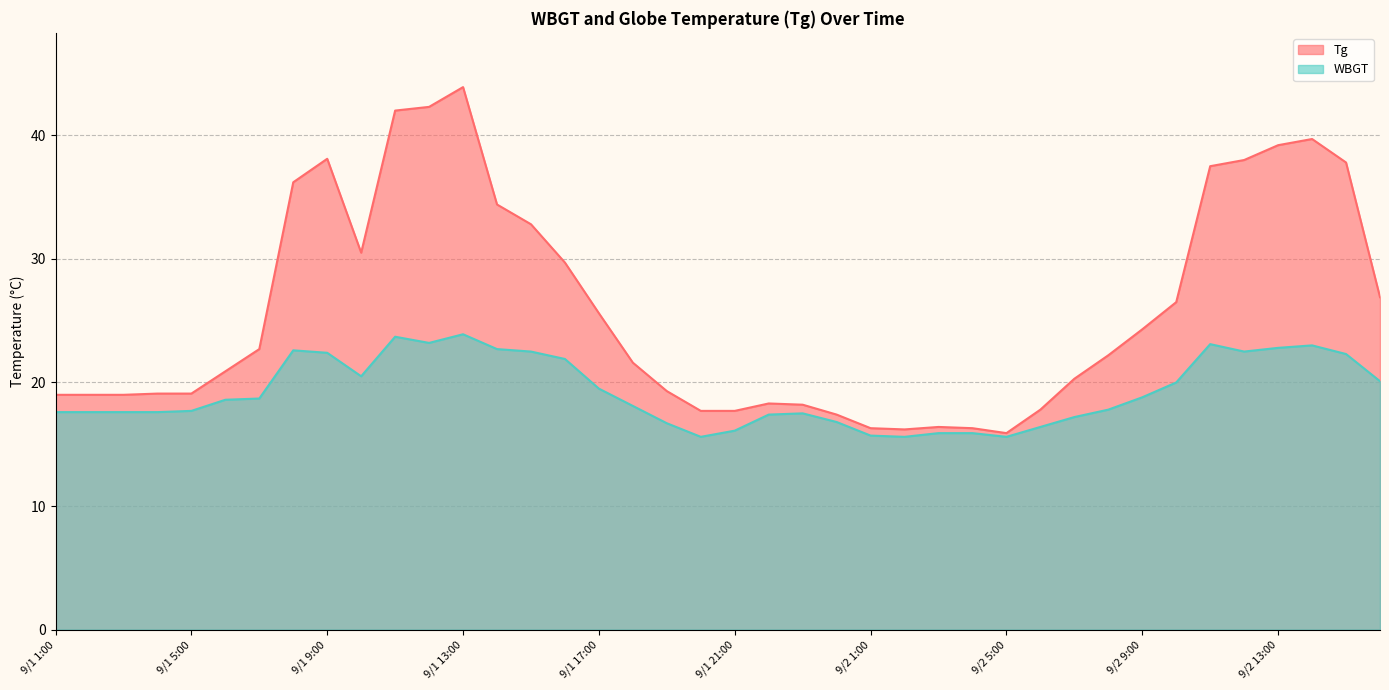

Which series has the largest range (max minus min)?

Tg